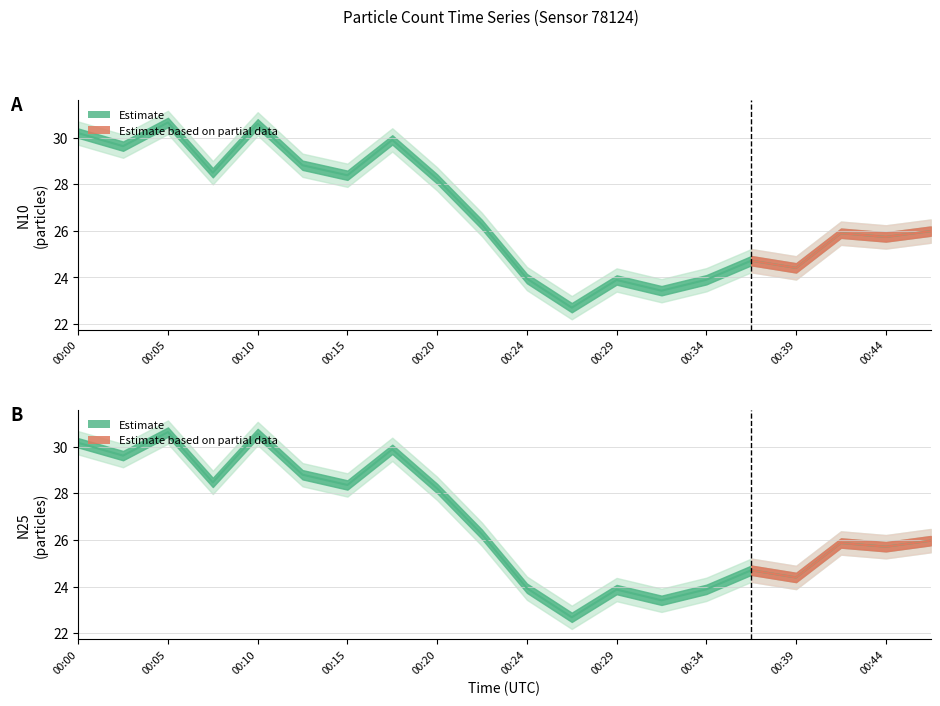

In N25, how many points are lower than both neighbors (excluding endpoints)?

7